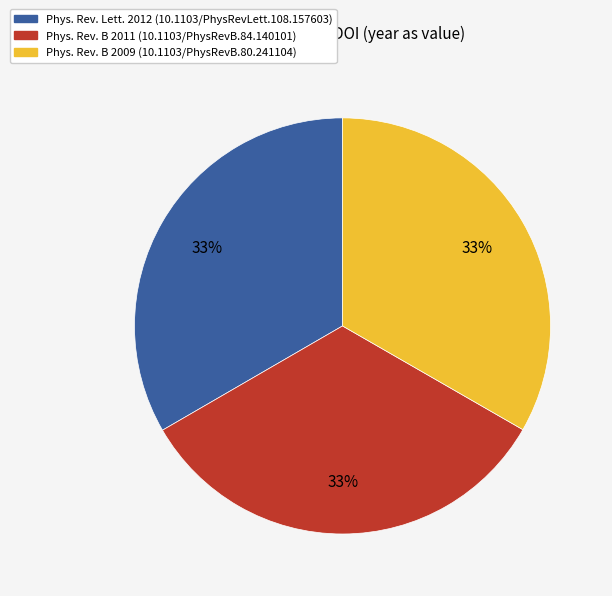

Is there a majority slice in this chart?

No